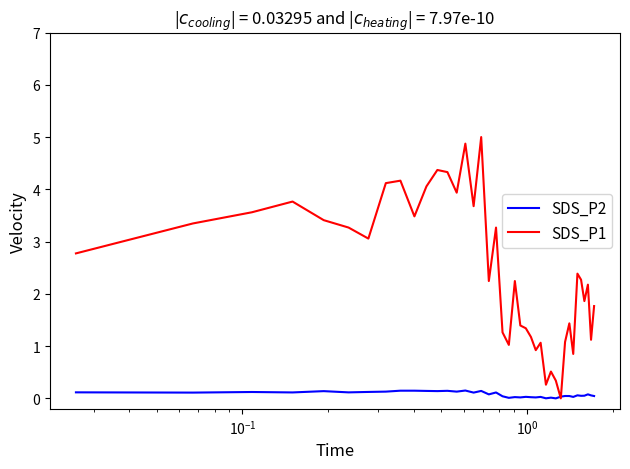

Which series has the largest total across all categories?

SDS_P1